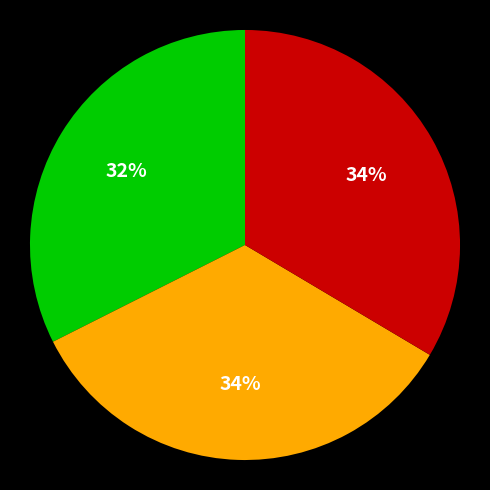

To the nearest percent, what is the average slice percentage?

33%